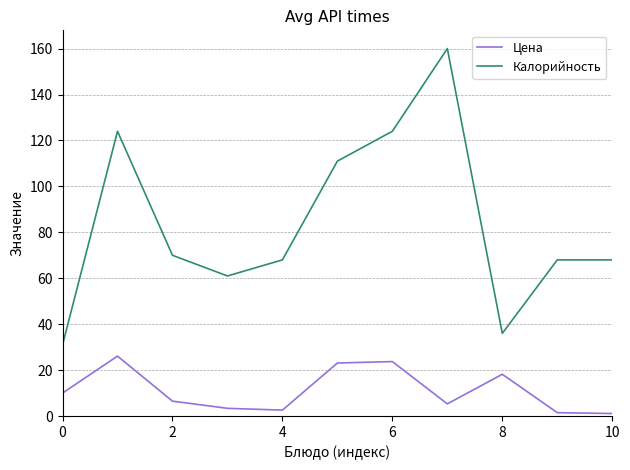

Does the chart have visible grid lines?

Yes